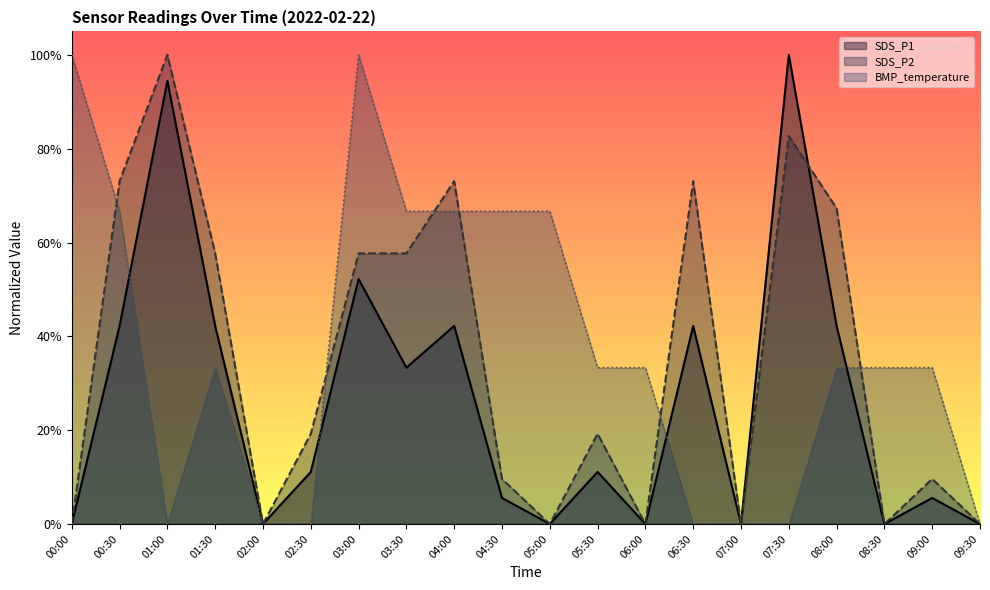

How many series are shown in this chart?

3